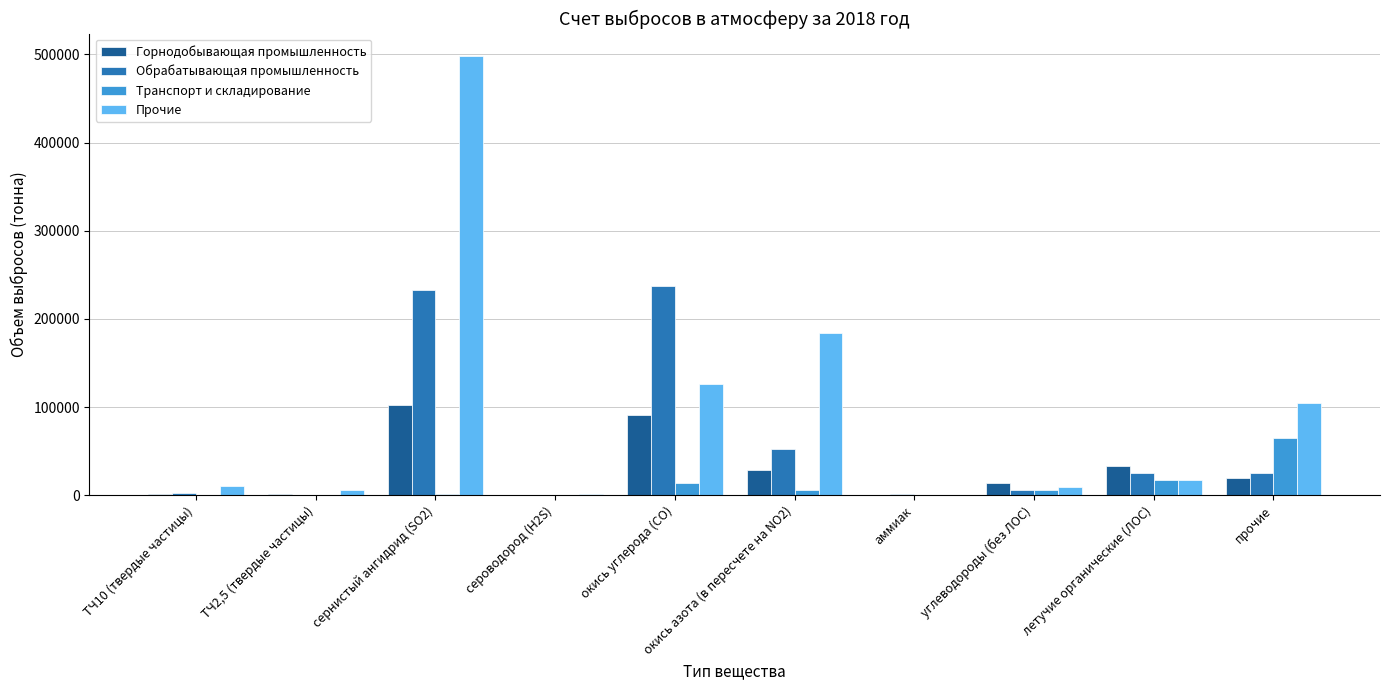

At which label does Горнодобывающая промышленность first exceed 19339?

сернистый ангидрид (SO2)